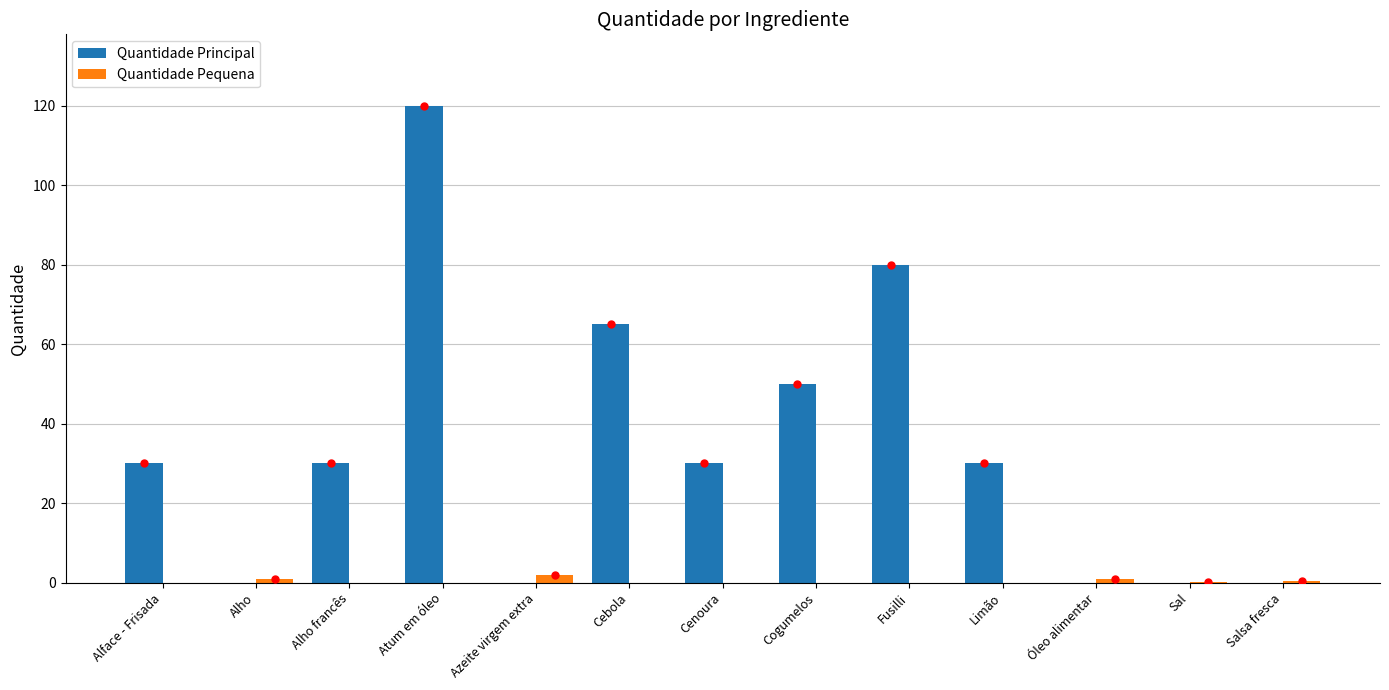

Where is Quantidade Principal nearest to the value 60?

Cebola